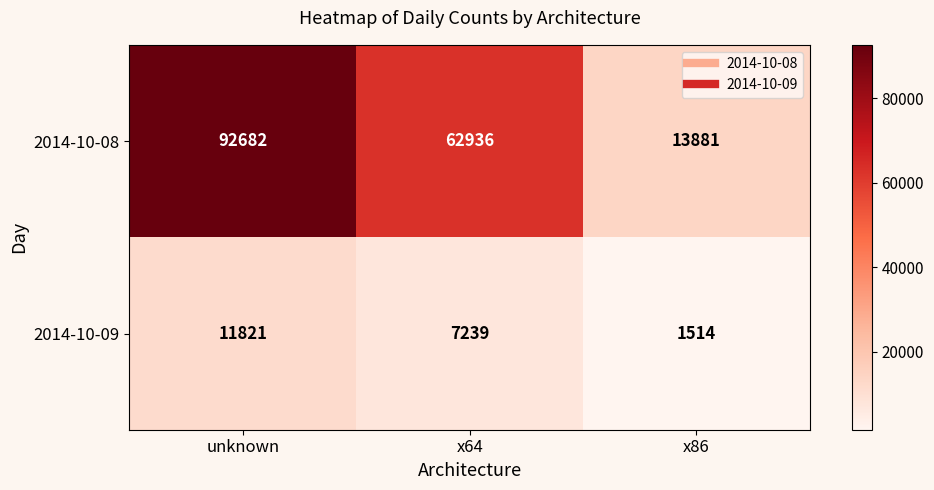

The value of 2014-10-09 at x64 is 4262. True or false?

False